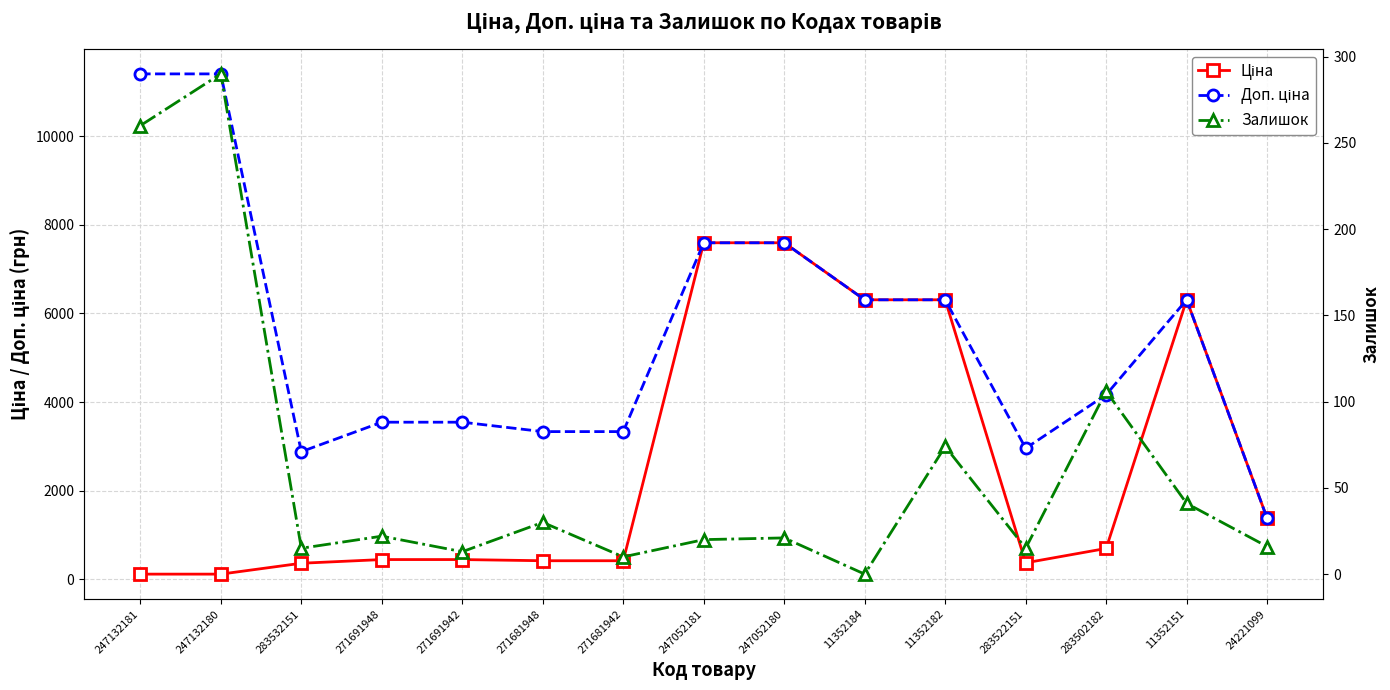

At how many categories does at least one series exceed 1708?

14